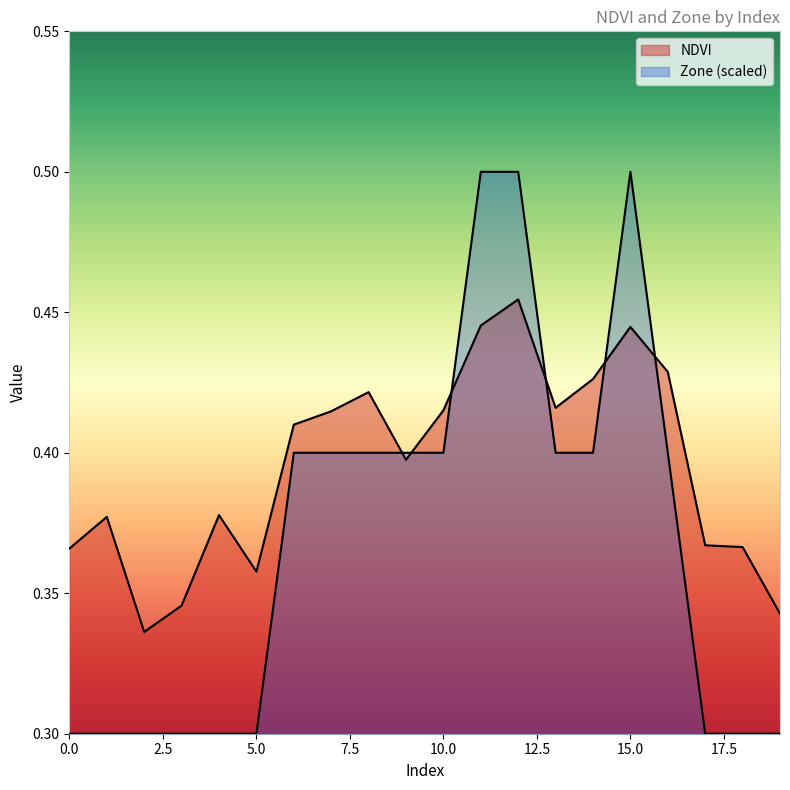

What is the smallest value displayed?

0.3